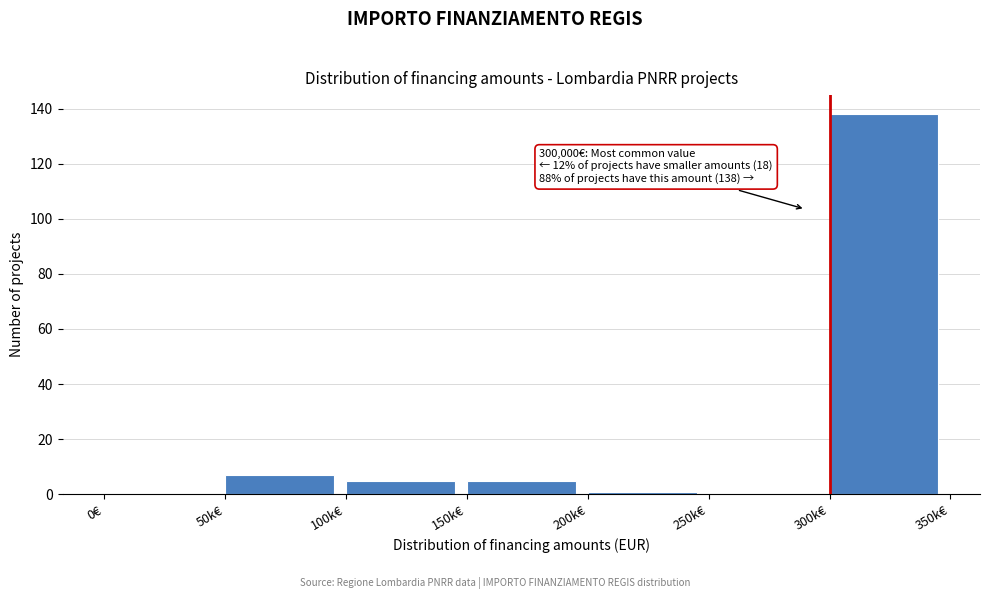

Reading left to right, what are all the values shown in this chart?

0€=0	50k€=7	100k€=5	150k€=5	200k€=1	250k€=0	300k€=138